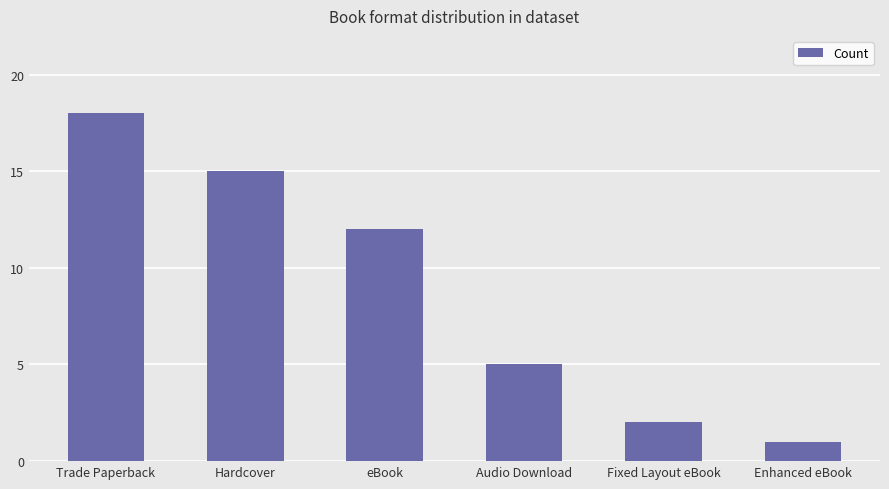

Is it true that the value at Fixed Layout eBook is 1?

False